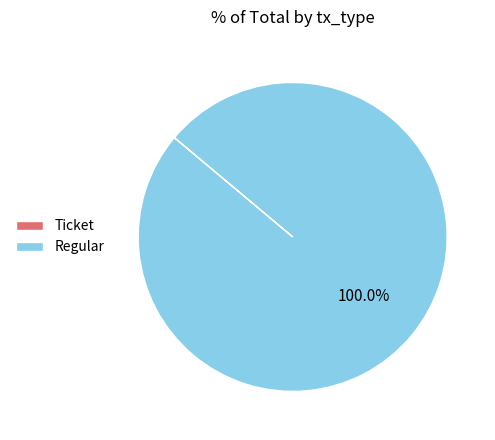

Does any single category account for the majority?

Yes